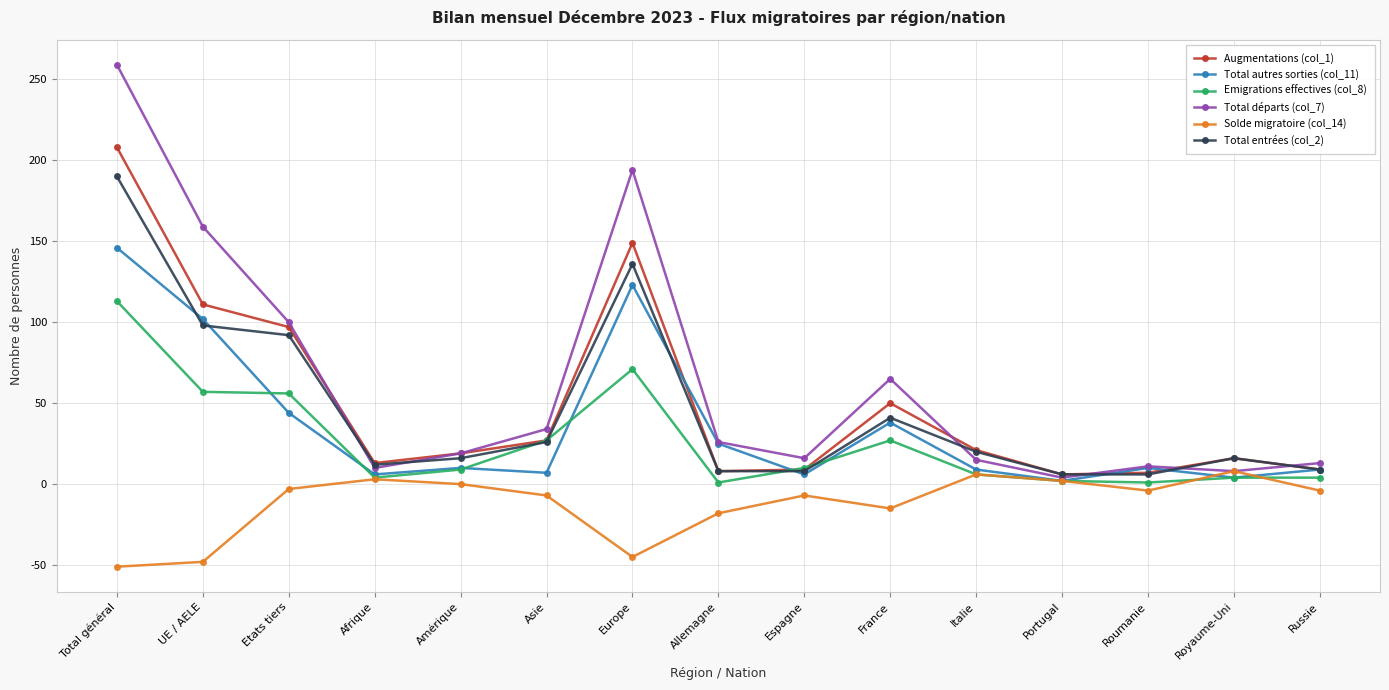

True or false: Solde migratoire (col_14) and Total entrées (col_2) cross at least once.

False